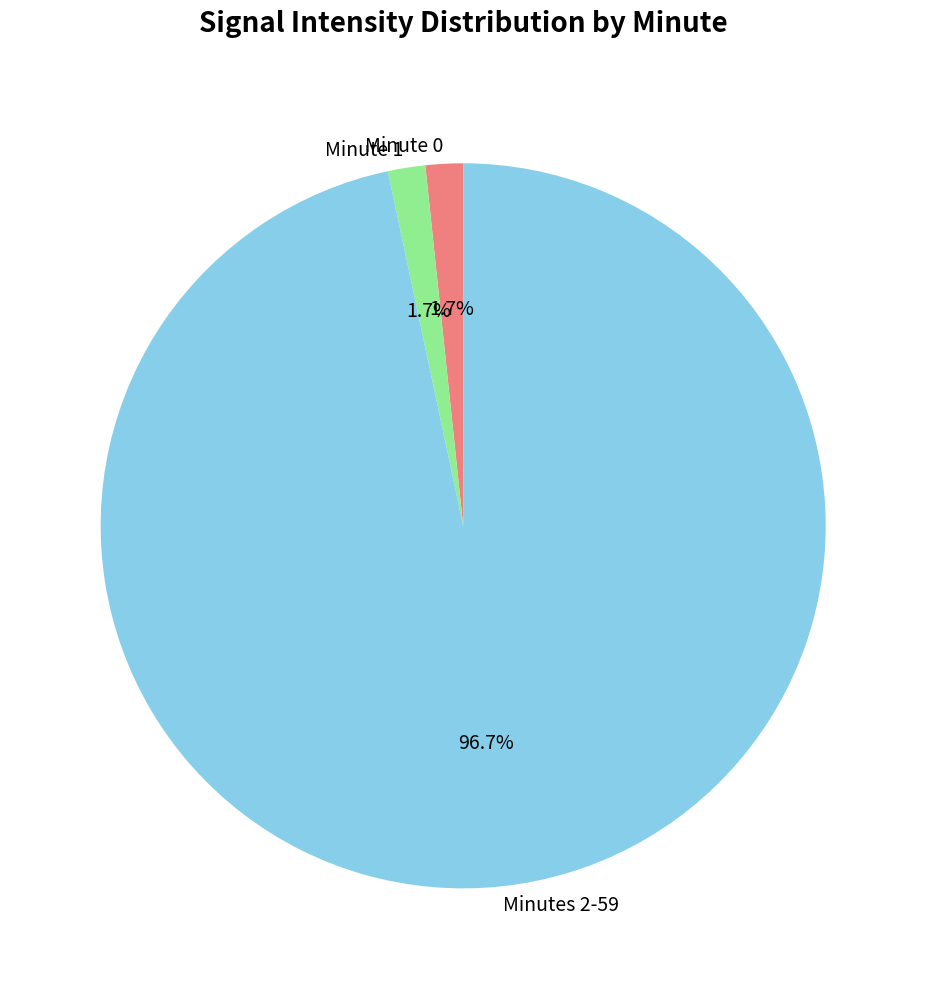

Count the number of slices in the pie.

3